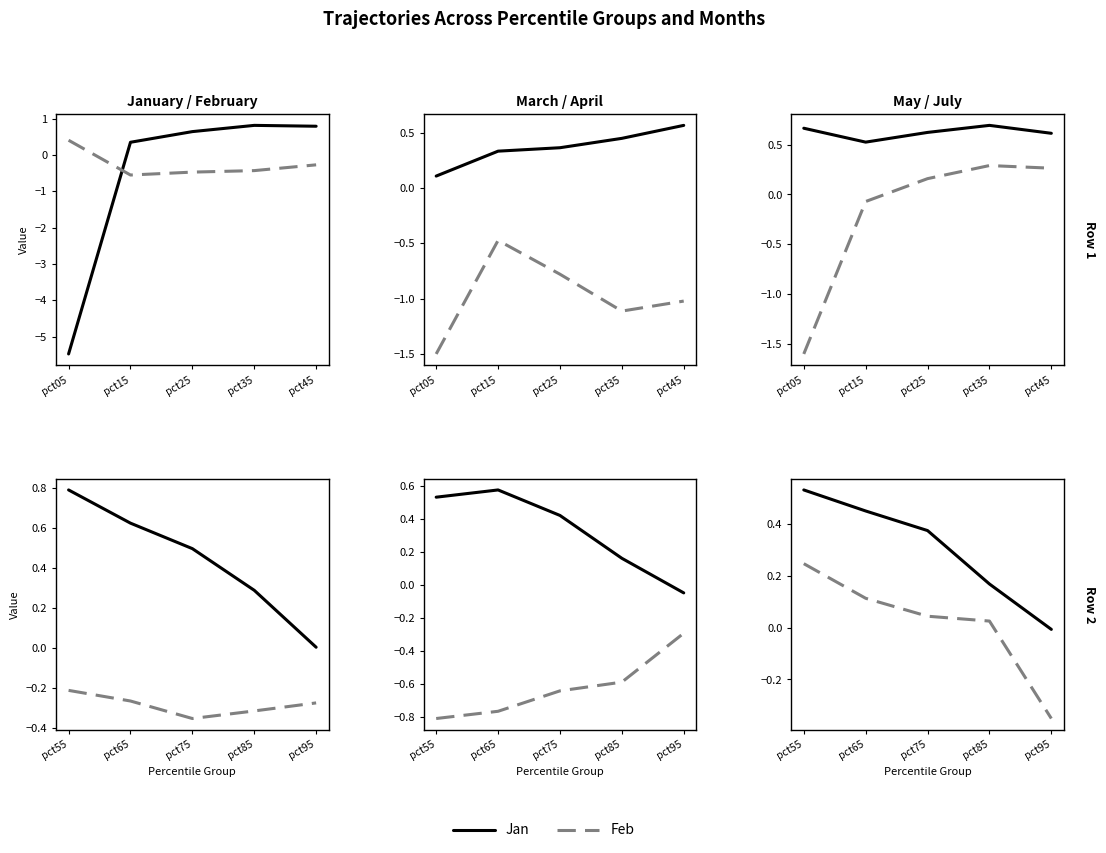

Is the value of Jul at pct95 greater than the value of Apr at pct85?

Yes